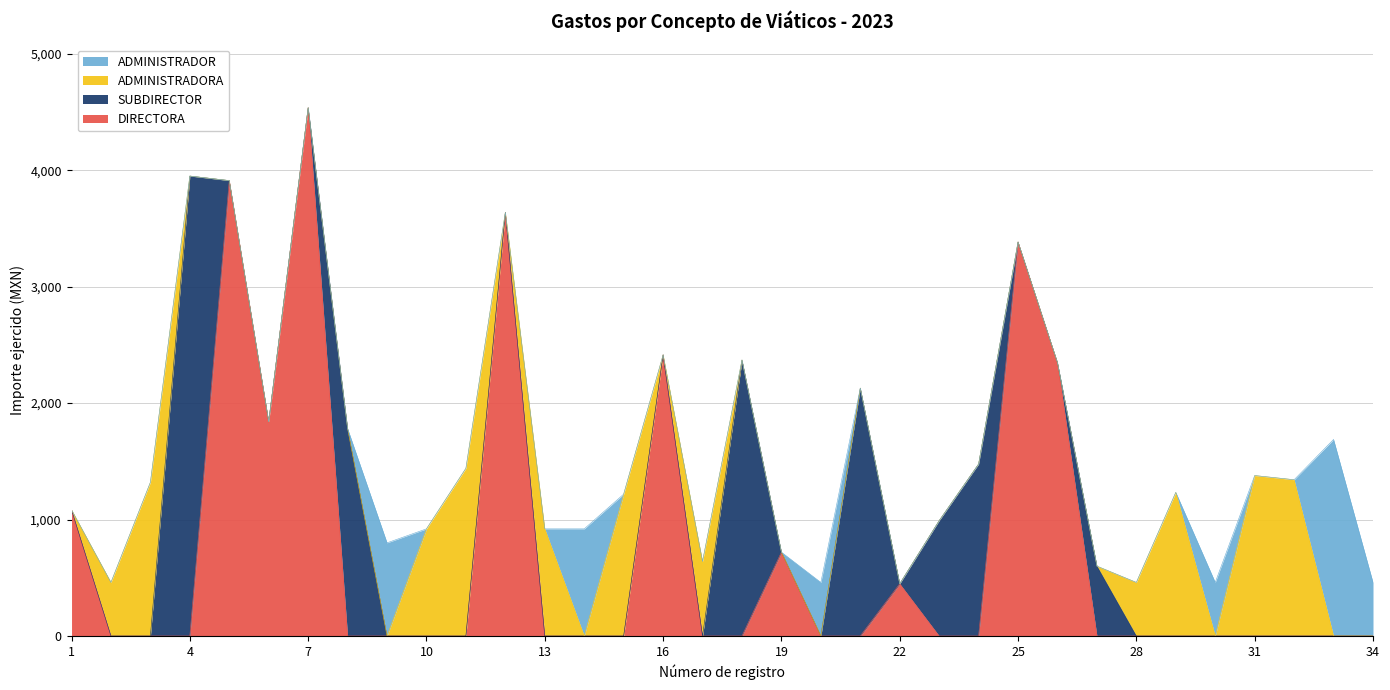

Does the chart have visible grid lines?

Yes